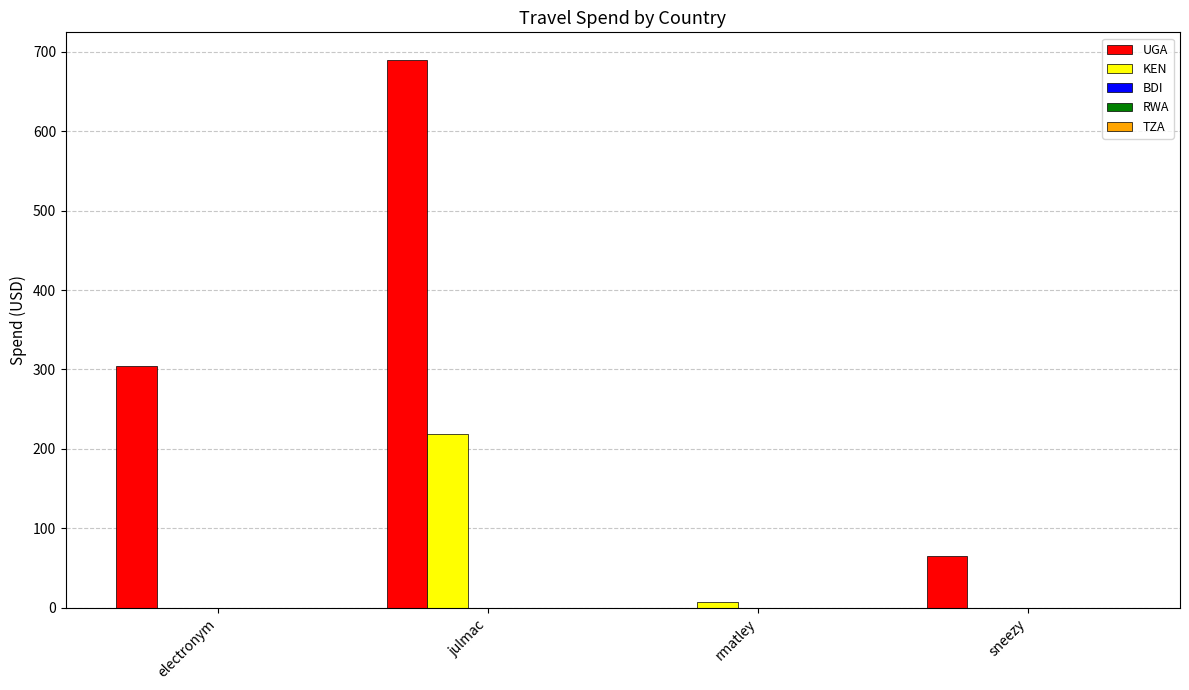

Between electronym and julmac, which series saw the biggest shift?

UGA